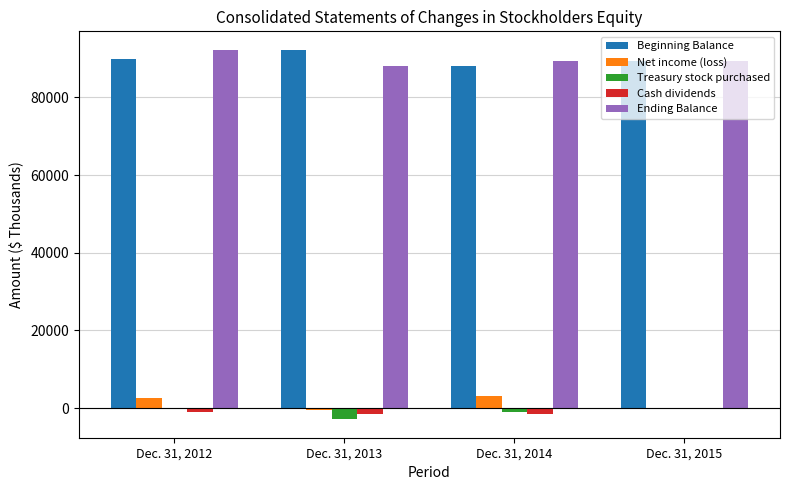

Is the value of Beginning Balance at Dec. 31, 2015 greater than the value of Cash dividends at Dec. 31, 2012?

Yes